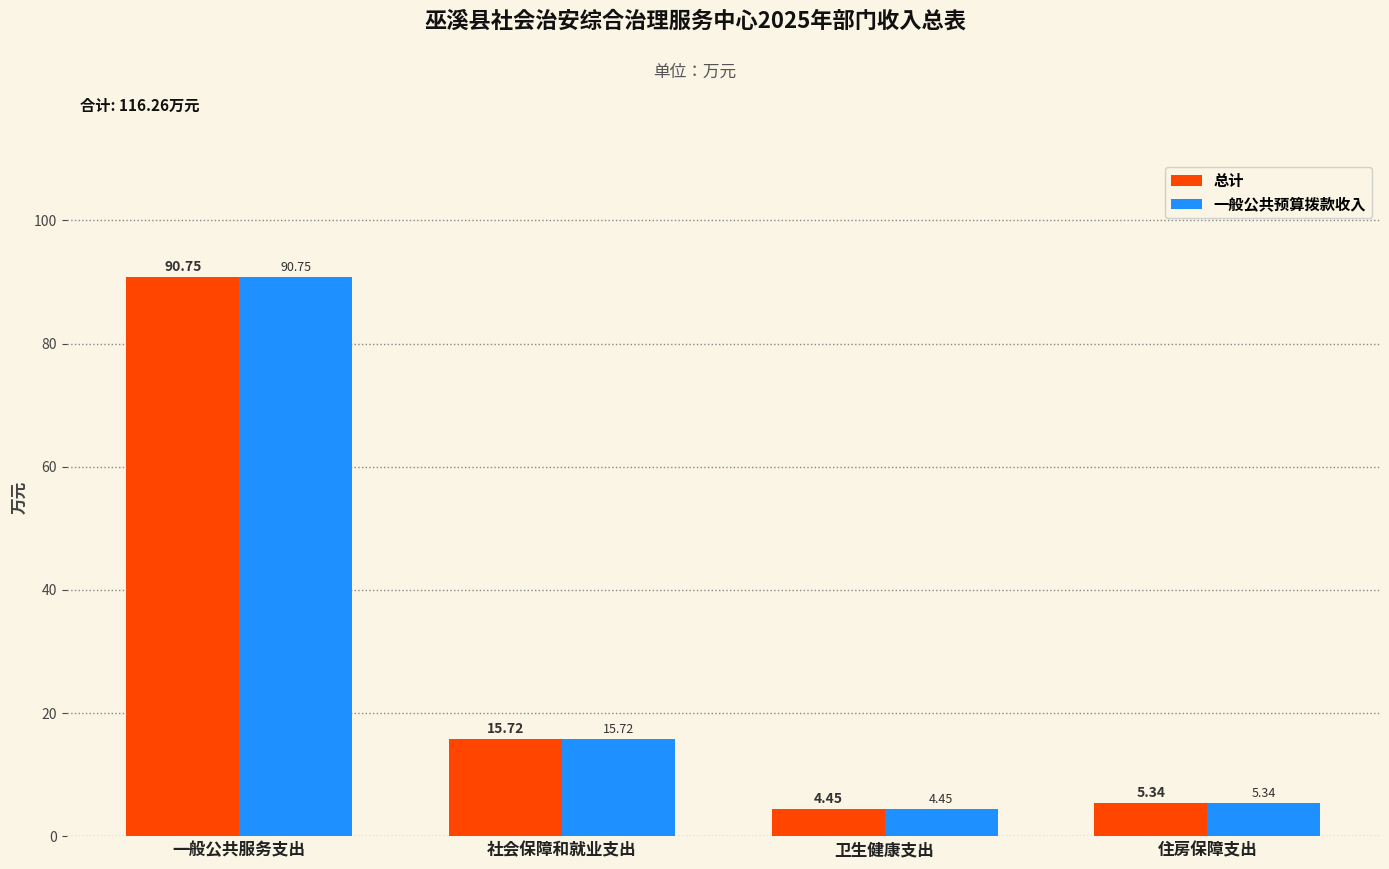

List the labels in order of 总计 value, smallest first.

卫生健康支出, 住房保障支出, 社会保障和就业支出, 一般公共服务支出